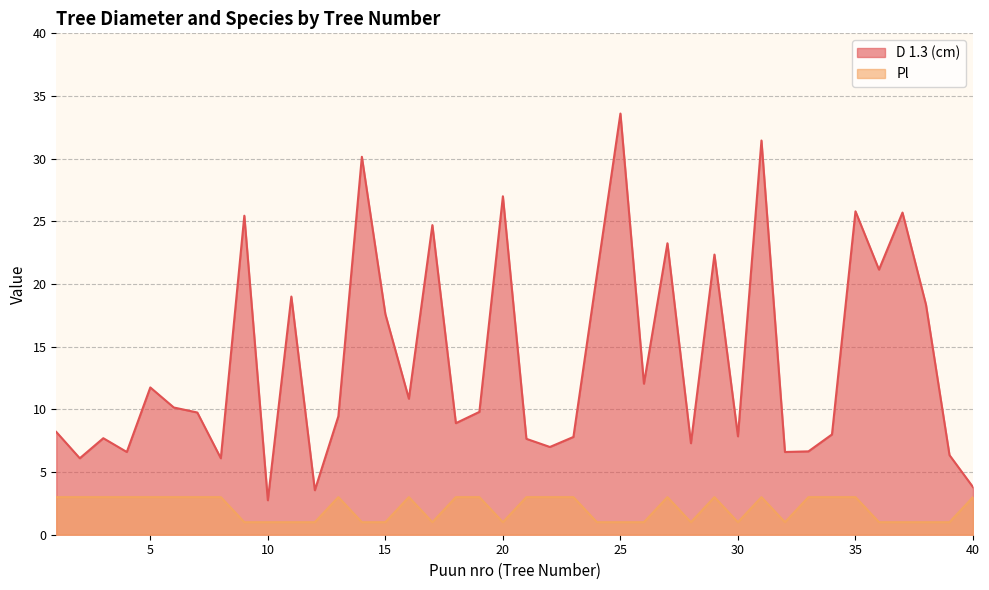

Is the value of Pl at 40 greater than the value of D 1.3 (cm) at 19?

No